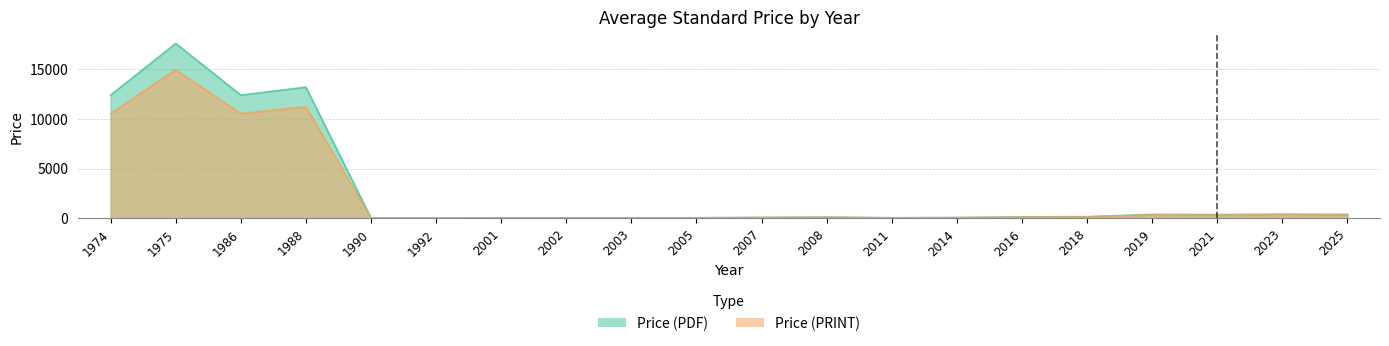

How many data points in Price (PRINT) are above 115?

10